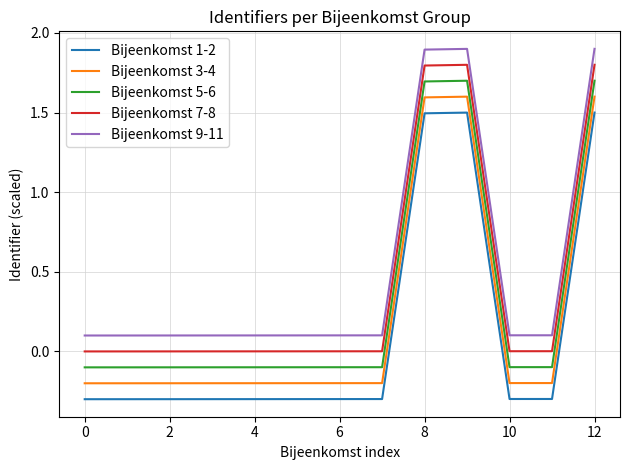

What is the minimum value shown in the chart?

-0.3